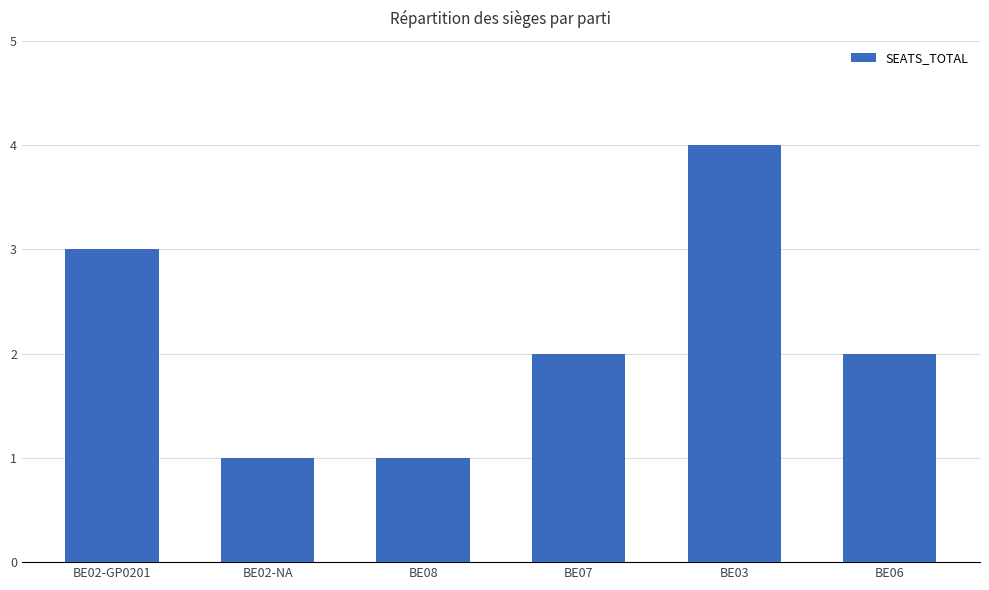

What is the label of the 5th bar from the right?

BE02-NA